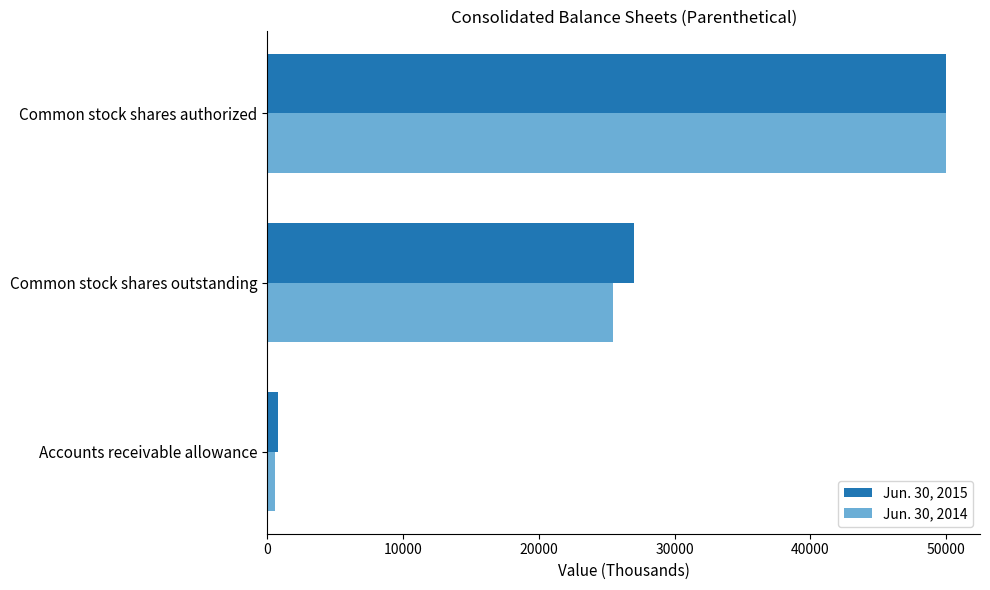

Which series has the largest range (max minus min)?

Jun. 30, 2014